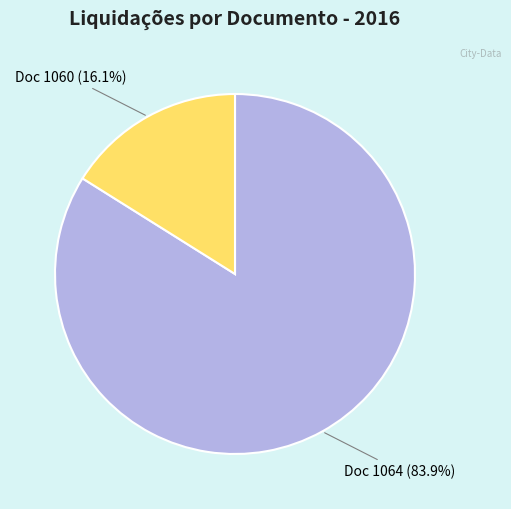

Is there any slice that represents more than half of the pie?

Yes